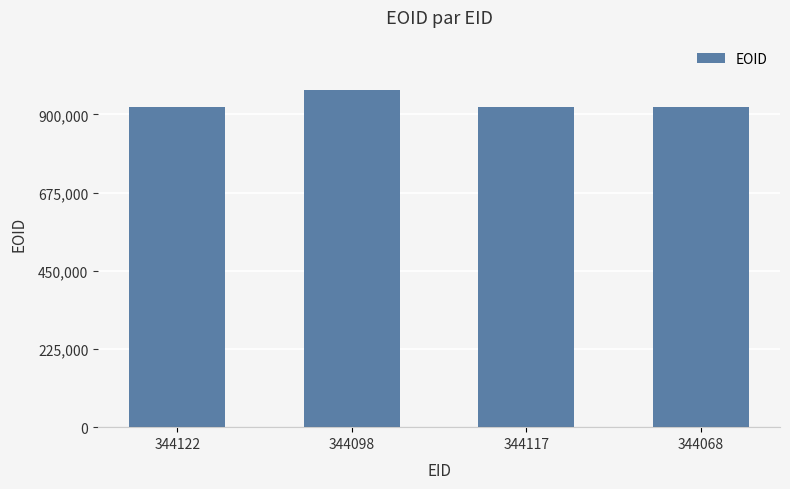

What is the change in value from 344117 to 344068?

-71